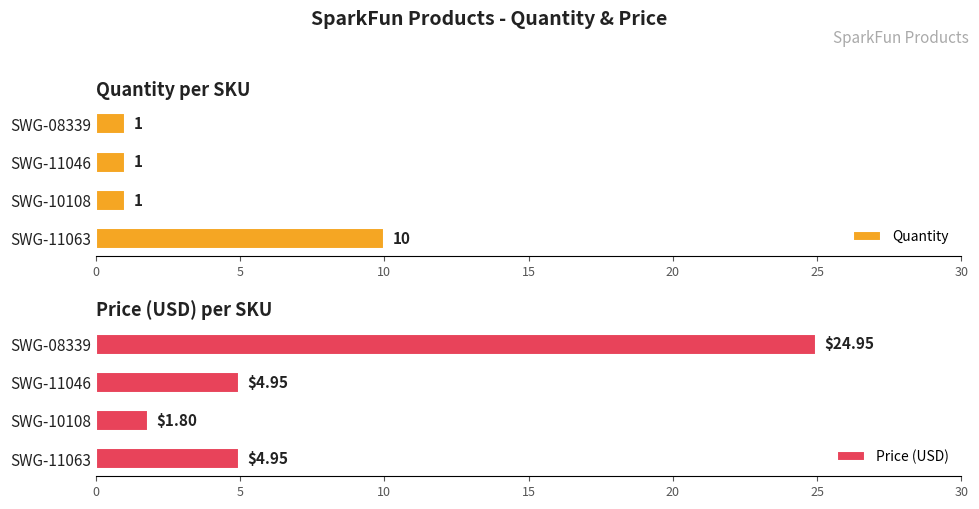

List the series in order of their overall mean, highest first.

Price (USD), Quantity